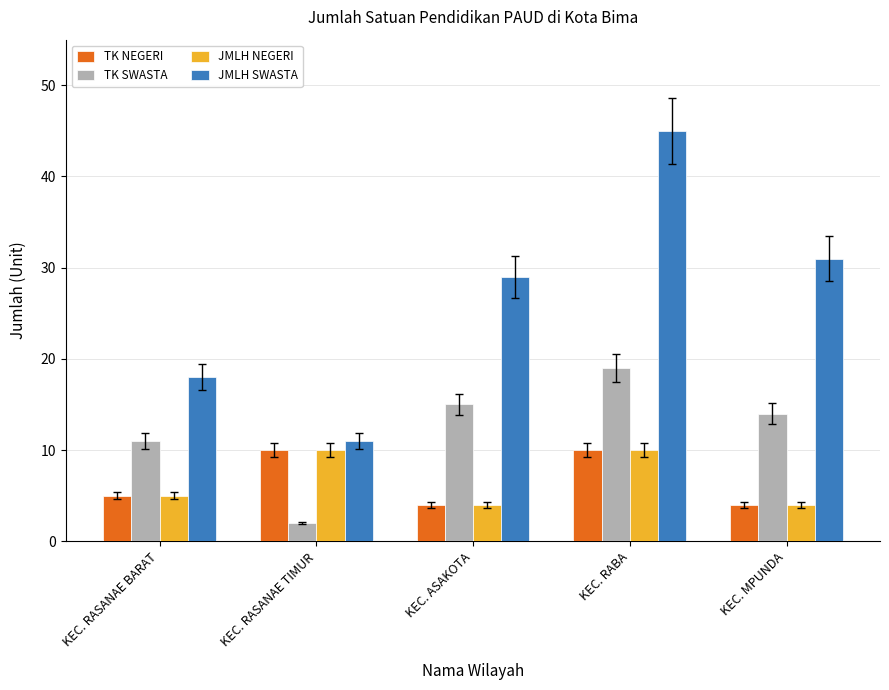

At which label does TK SWASTA reach its minimum?

KEC. RASANAE TIMUR